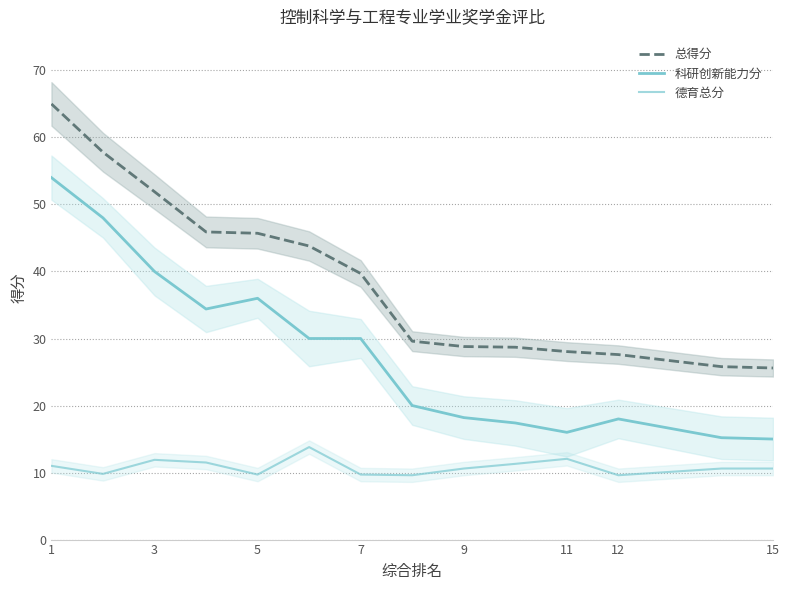

Rank the series by their average value, from lowest to highest.

德育总分, 科研创新能力分, 总得分